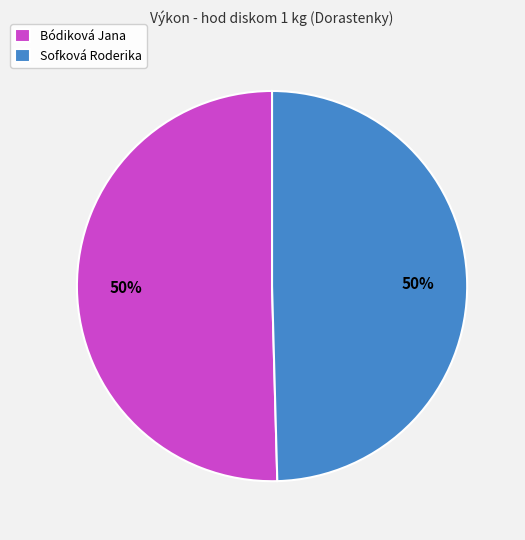

Do Bódiková Jana and Sofková Roderika together represent more than half of the pie?

Yes